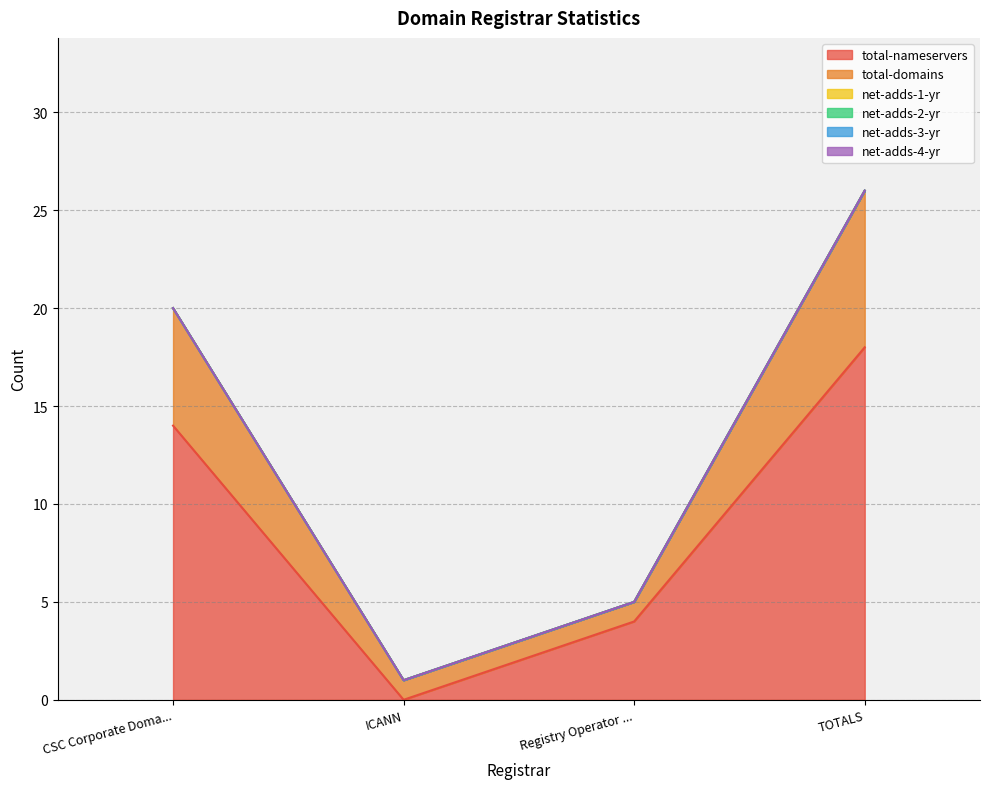

What is the value of the total-nameservers point at the 3rd from the left?

4